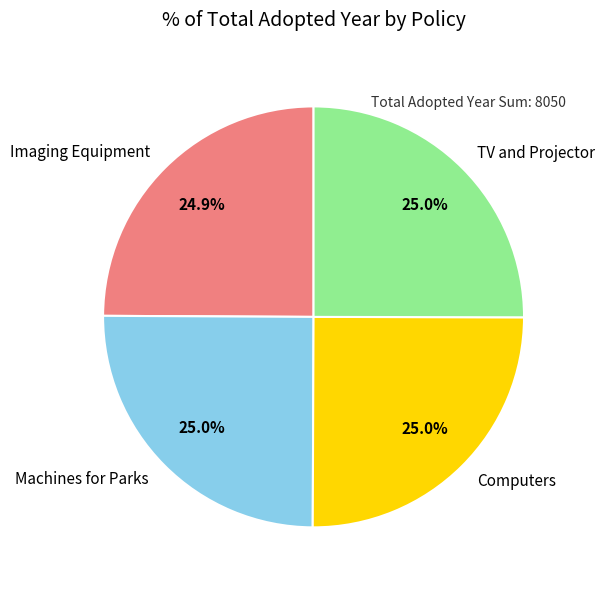

What is the ratio of the value at Computers to the value at Machines for Parks?

1.0